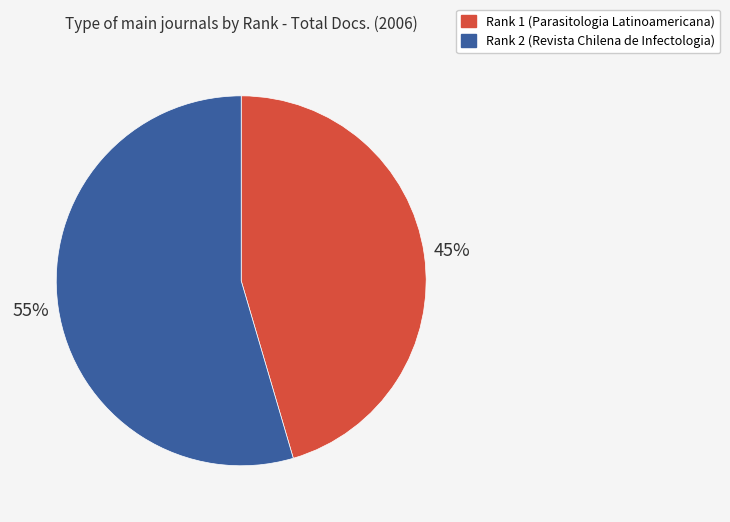

Which has a higher value, Rank 2 (Revista Chilena de Infectologia) or Rank 1 (Parasitologia Latinoamericana)?

Rank 2 (Revista Chilena de Infectologia)